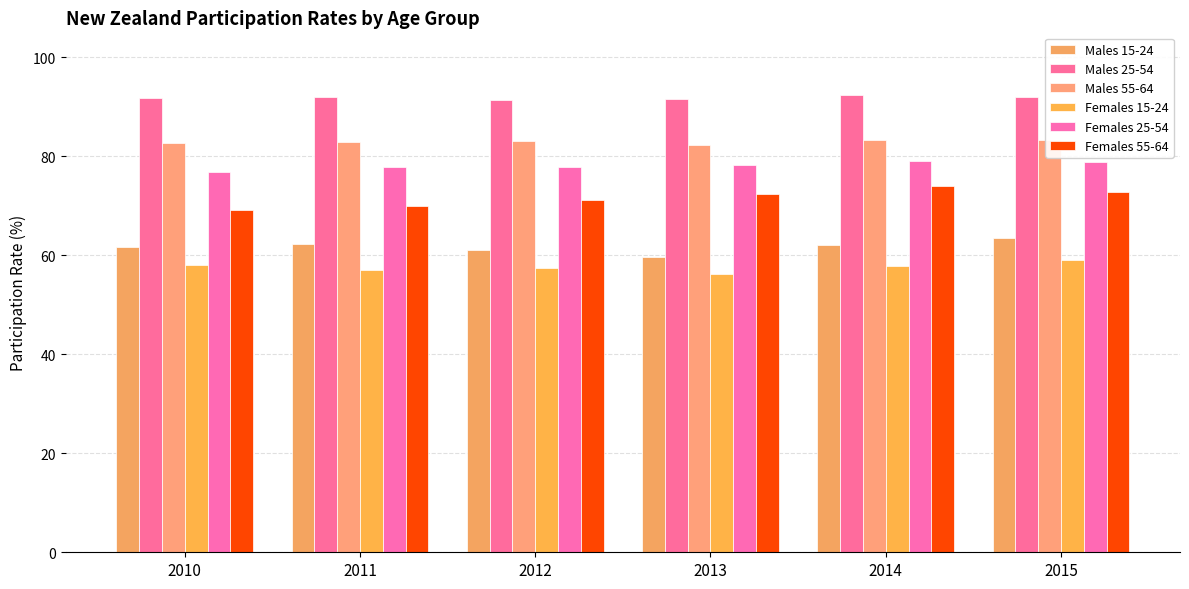

The value of Males 15-24 at 2011 is 62.2. True or false?

True